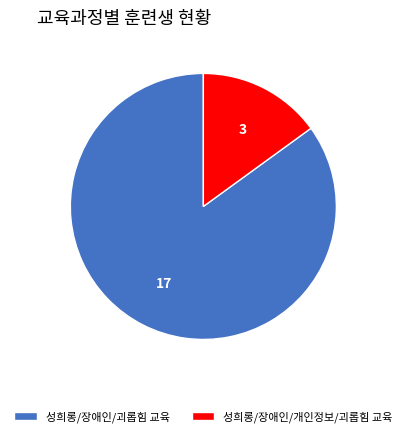

Is there any slice that represents more than half of the pie?

Yes